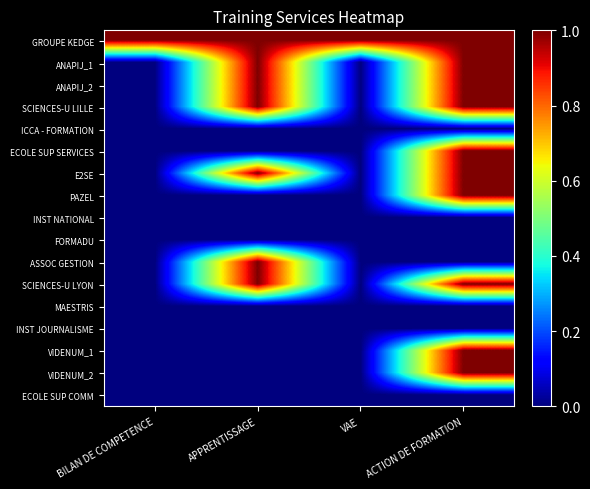

At which category is the sum across all series the highest?

ACTION DE FORMATION